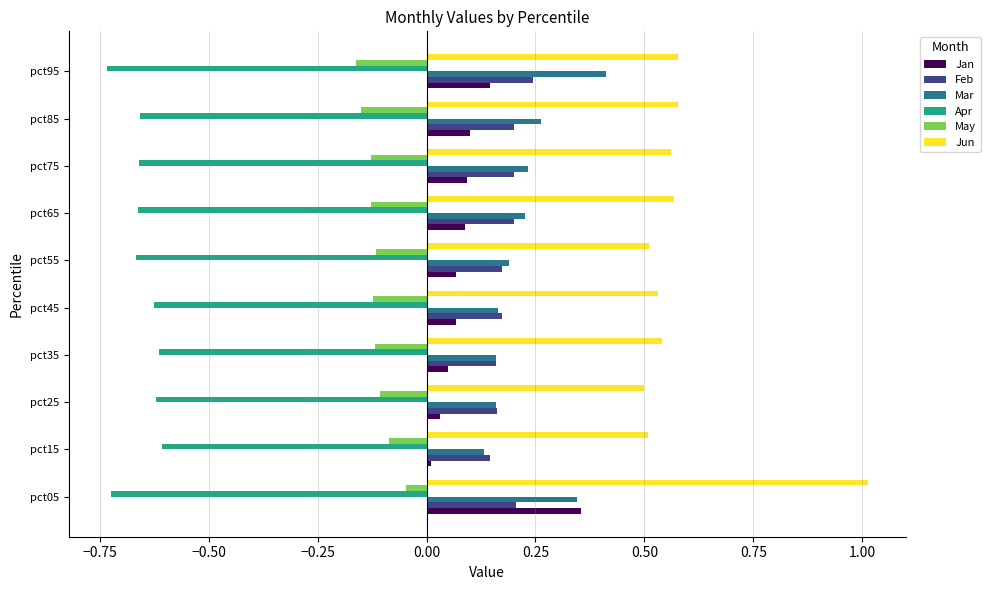

The Apr series shows -1.1 at pct55. True or false?

False